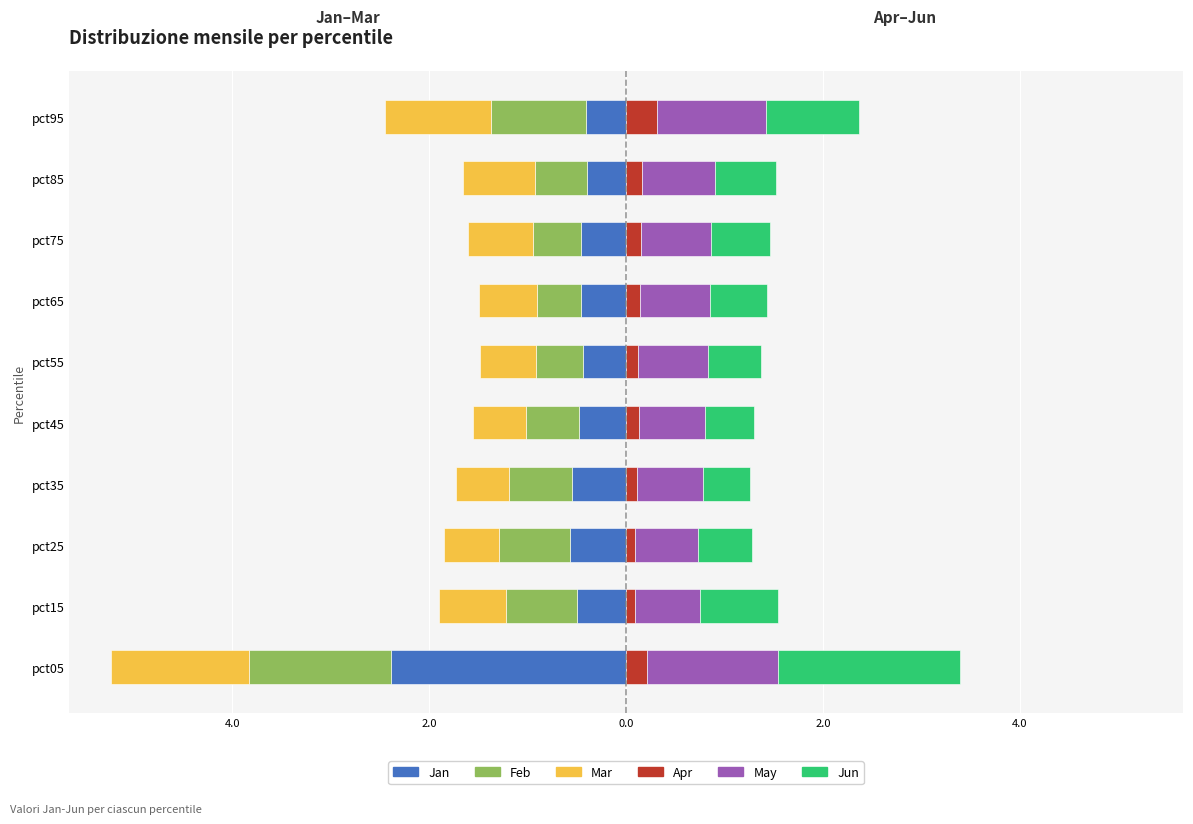

What is the highest value of the Feb series?

-0.4